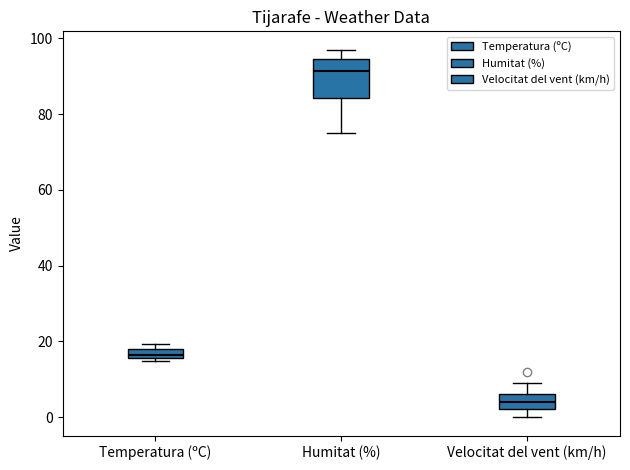

Where is the lower edge of the box for Velocitat del vent (km/h) on the y-axis? The values are not printed on the chart, so give them approximately, as read against the axis.

2